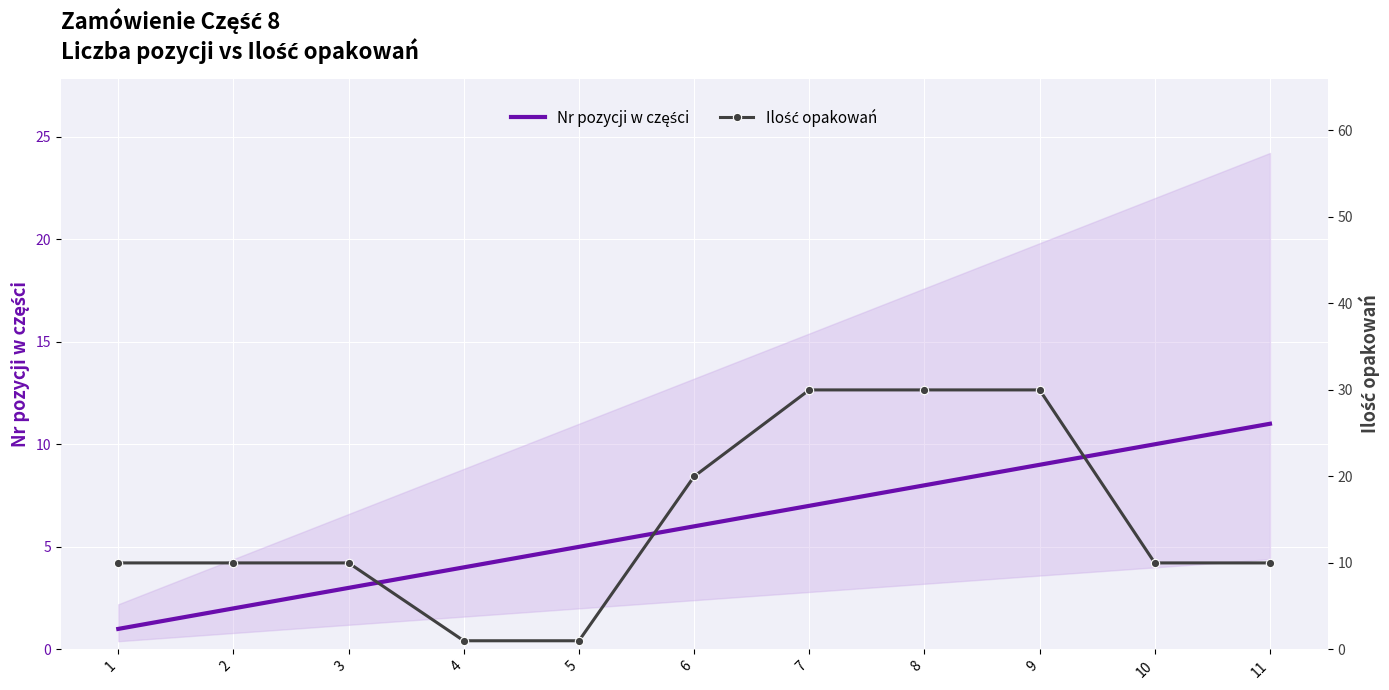

Which series has the largest total across all categories?

Ilość opakowań